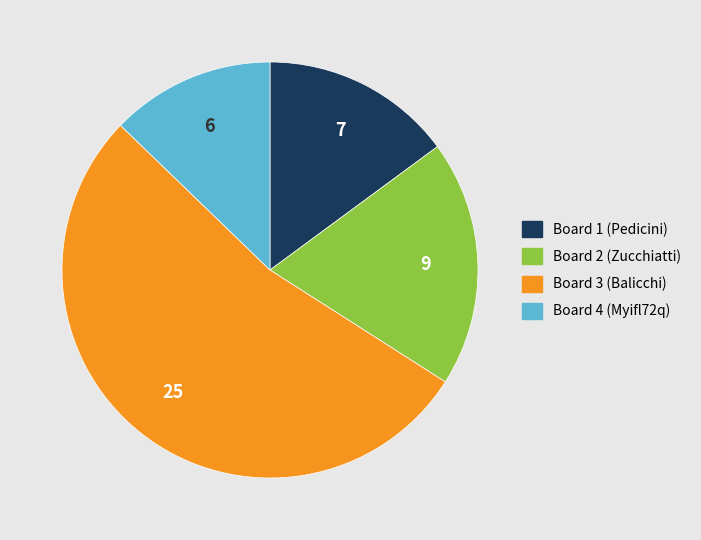

What is the majority slice?

Board 3 (Balicchi)